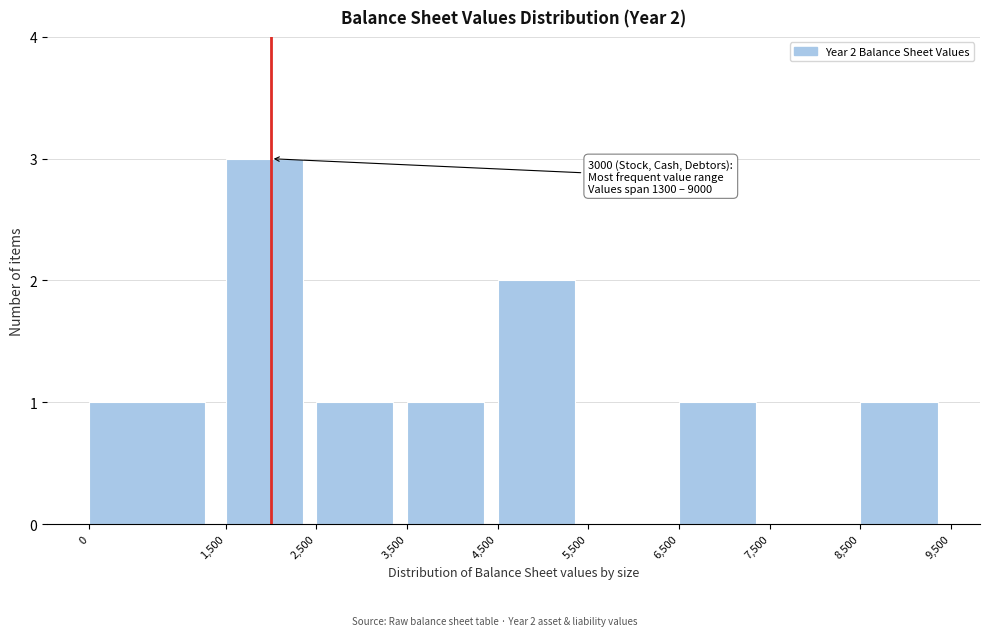

Which range on the x-axis has the tallest bar?

1,500 to 2,500